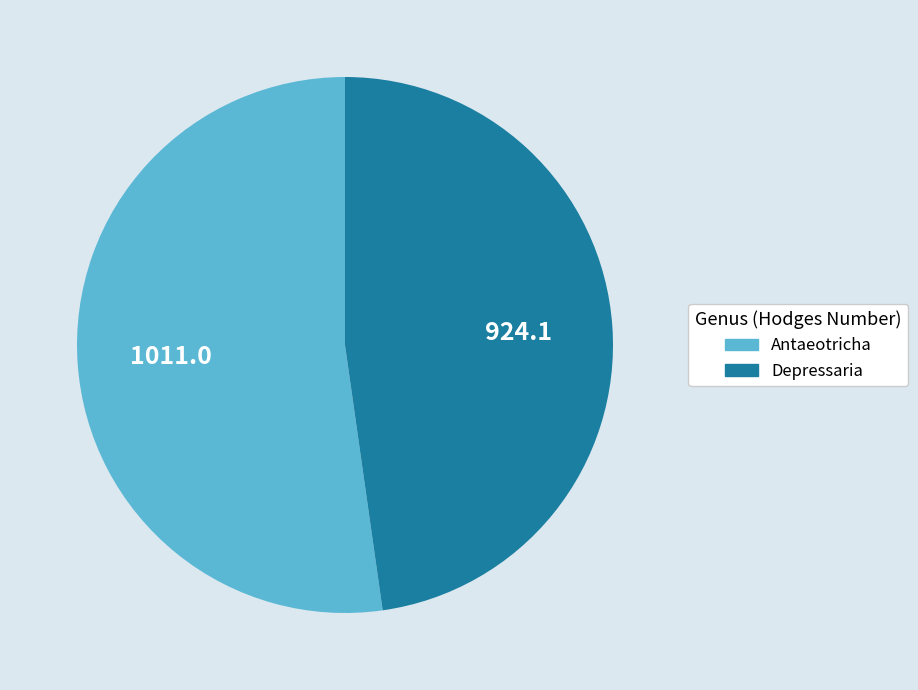

True or false: Depressaria accounts for 56% of the total.

False